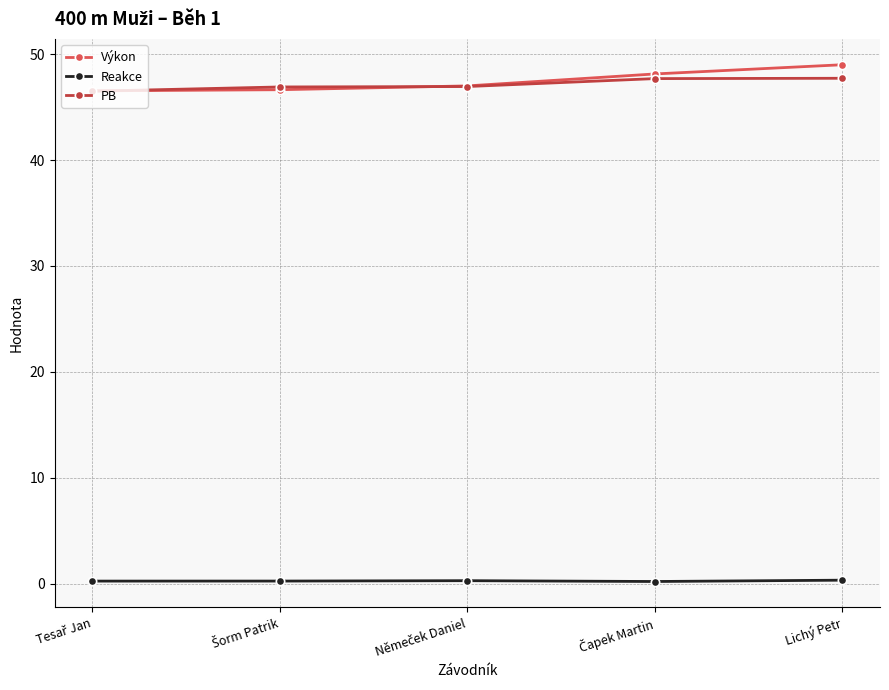

What are all the series names shown in the legend?

Výkon, Reakce, PB